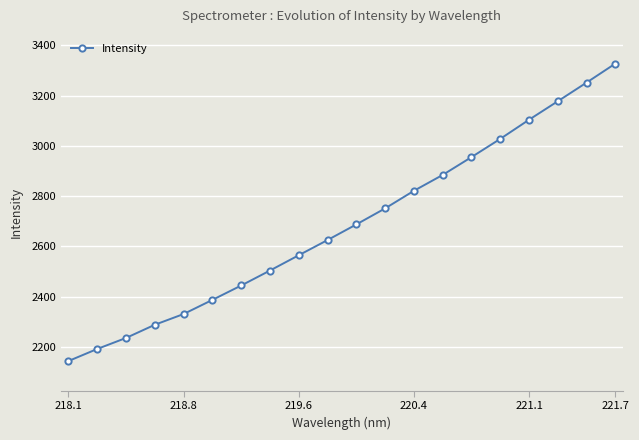

Reading left to right, list all the values displayed in this chart.

2144.6	2192.6	2236.4	2288.8	2331.5	2387.8	2444.9	2504.5	2565.3	2625.7	2687.8	2751.5	2821.4	2884.5	2955.3	3027.8	3103.9	3177.4	3251.5	3327.0